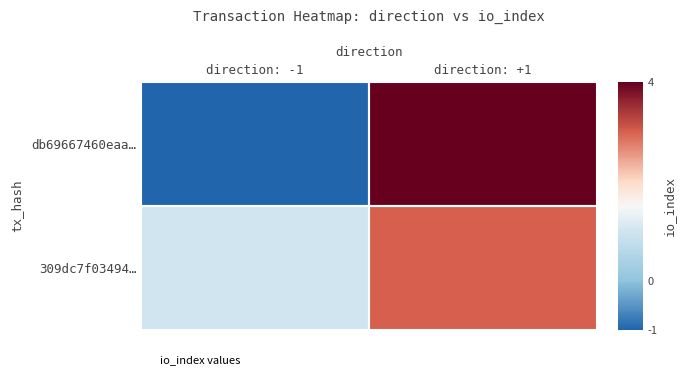

Which series has the largest range (max minus min)?

db69667460eaa…